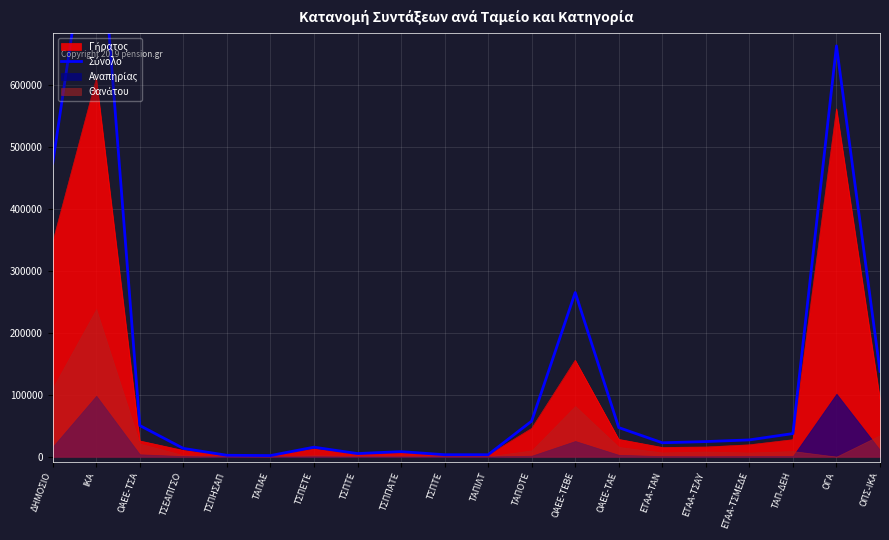

List the labels in order of value, smallest first.

ΤΑΠΑΕ, ΤΣΠΗΣΑΠ, ΤΣΠΤΕ, ΤΑΠΙΛΤ, ΤΣΠΤΕ, ΤΣΠΠΑΤΕ, ΤΣΕΑΠΓΣΟ, ΤΣΠΕΤΕ, ΕΤΑΑ-ΤΑΝ, ΕΤΑΑ-ΤΣΑΥ, ΕΤΑΑ-ΤΣΜΕΔΕ, ΤΑΠ-ΔΕΗ, ΟΑΕΕ-ΤΑΕ, ΟΑΕΕ-ΤΣΑ, ΤΑΠΟΤΕ, ΟΠΣ-ΙΚΑ, ΟΑΕΕ-ΤΕΒΕ, ΔΗΜΟΣΙΟ, ΟΓΑ, ΙΚΑ